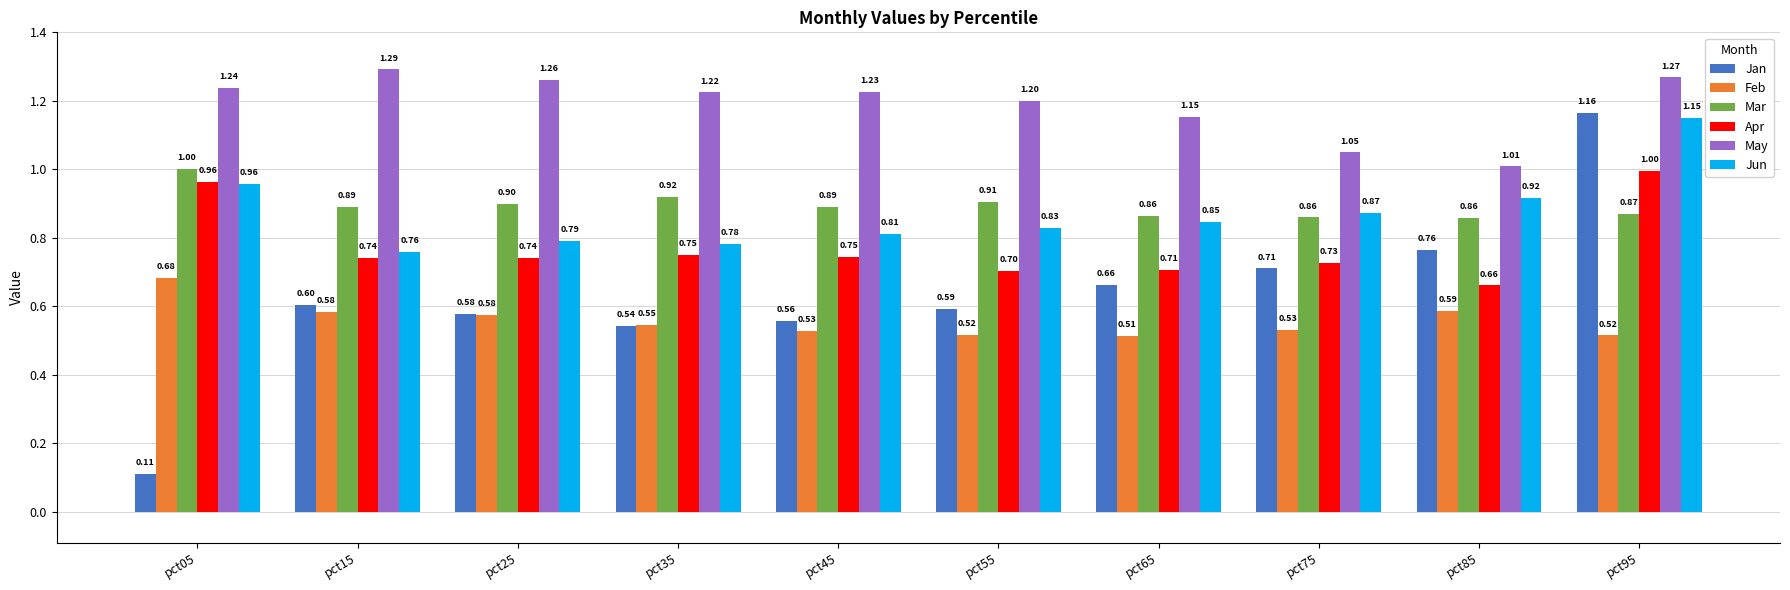

How many distinct data groups are displayed?

6